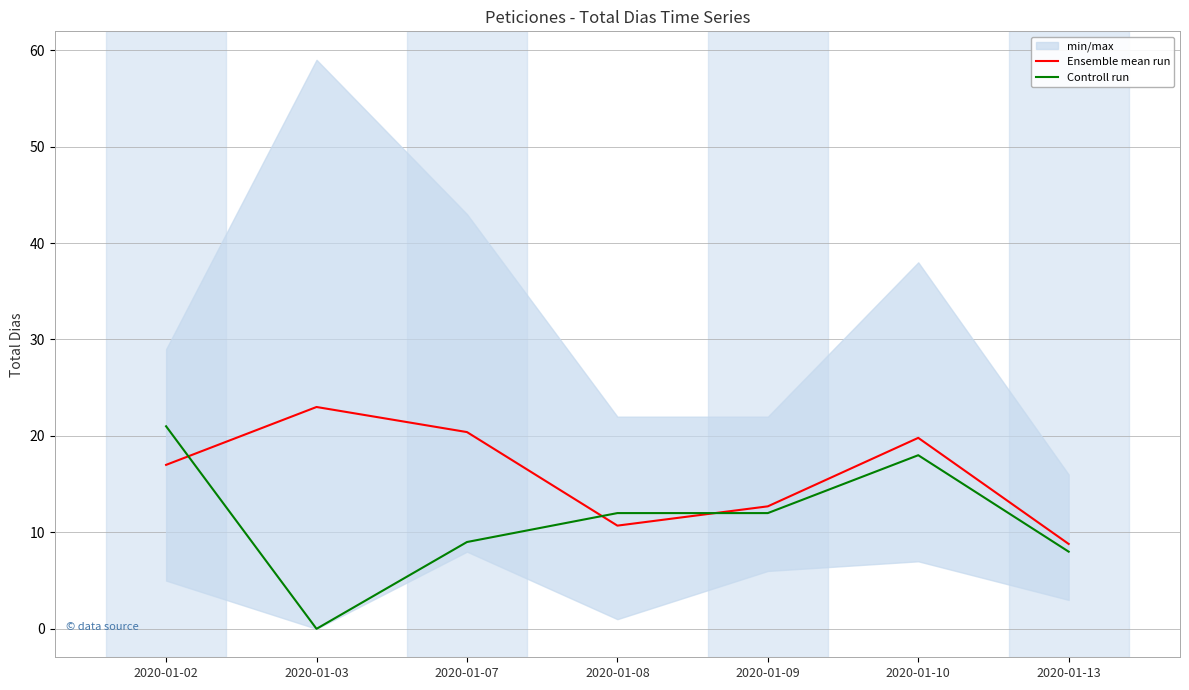

How many values in Controll run are above zero?

6